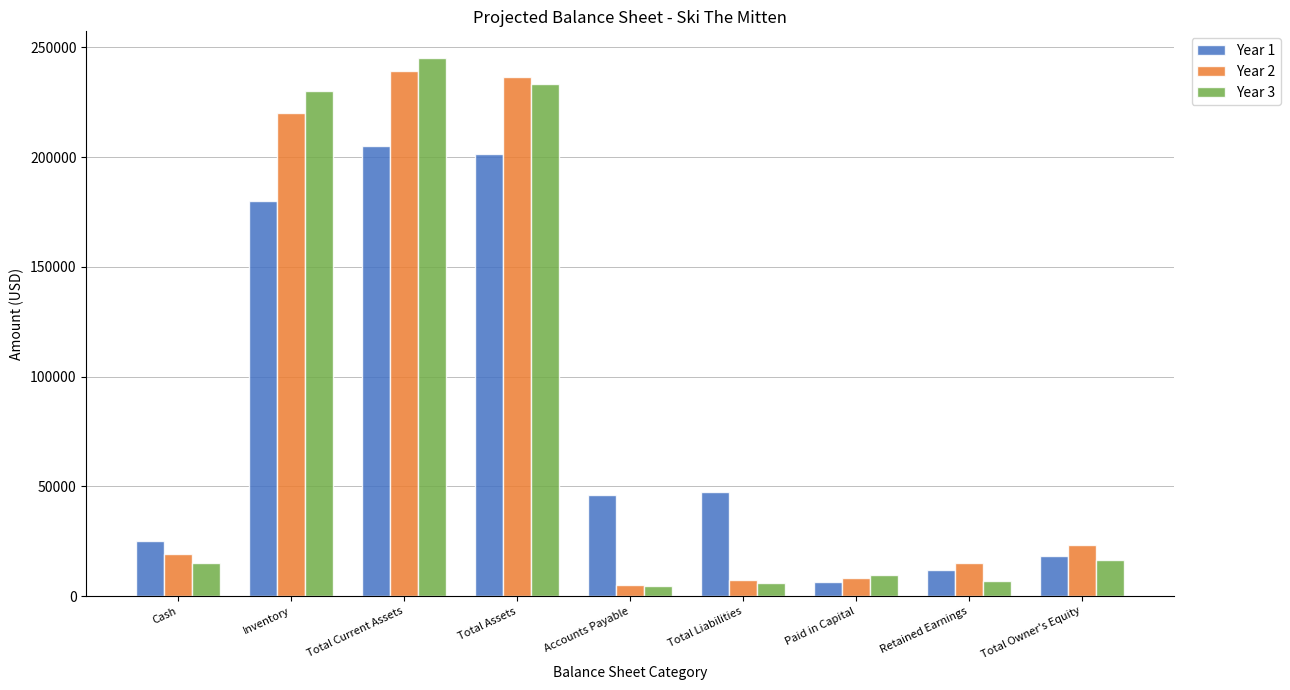

The value of Year 2 at Total Assets is 349696. True or false?

False